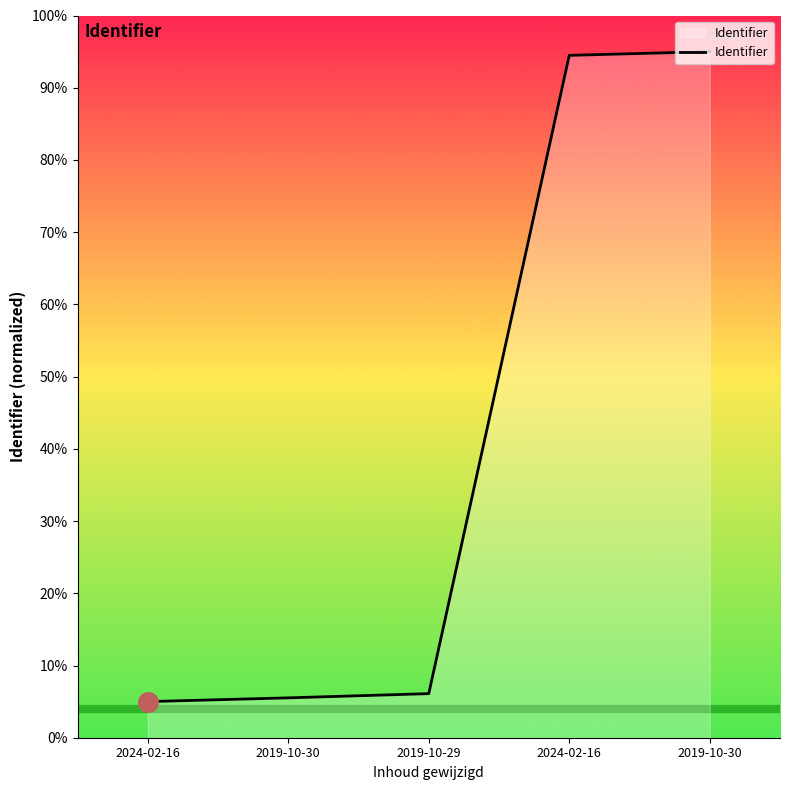

Approximately how many times larger is the value at 2024-02-16 compared to 2024-02-16?

18.9